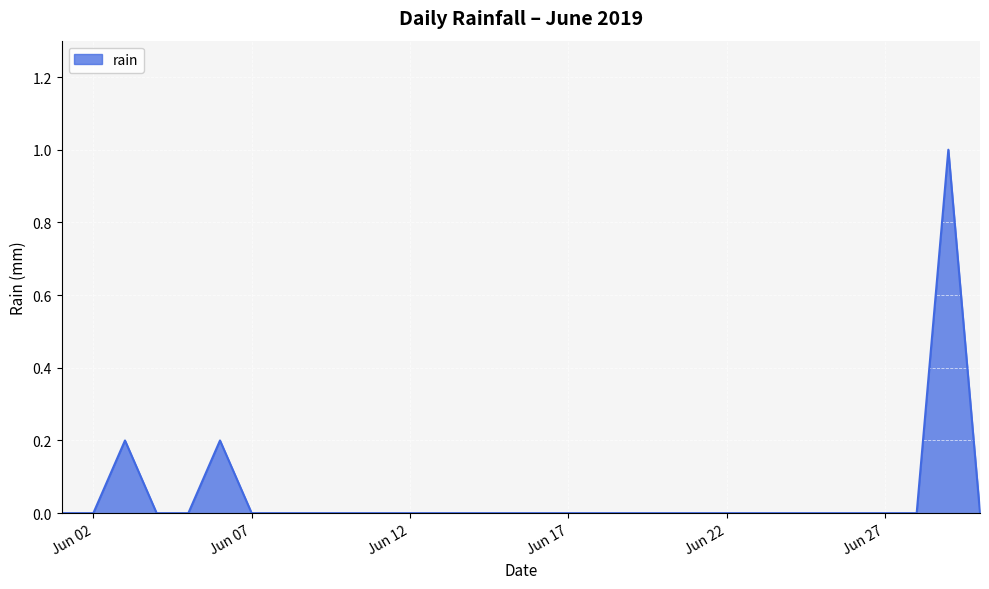

What is the difference between the maximum and minimum values?

1.0